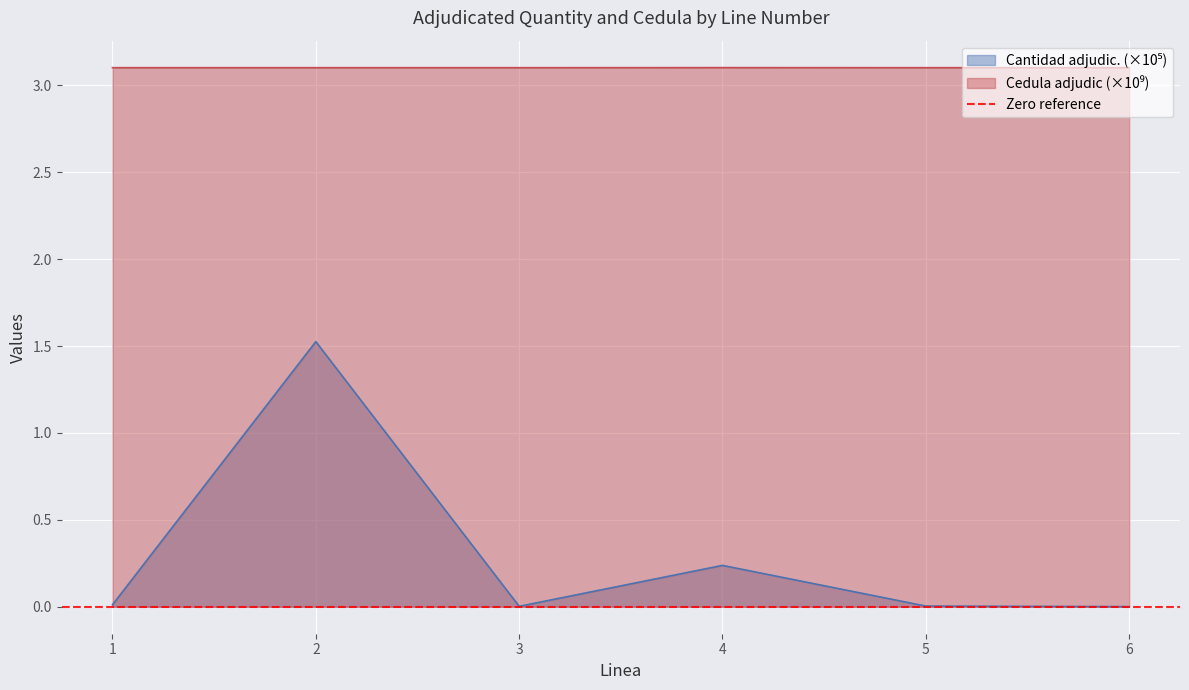

What is the value of the Cantidad adjudic. point at the 2nd from the left?

1.5